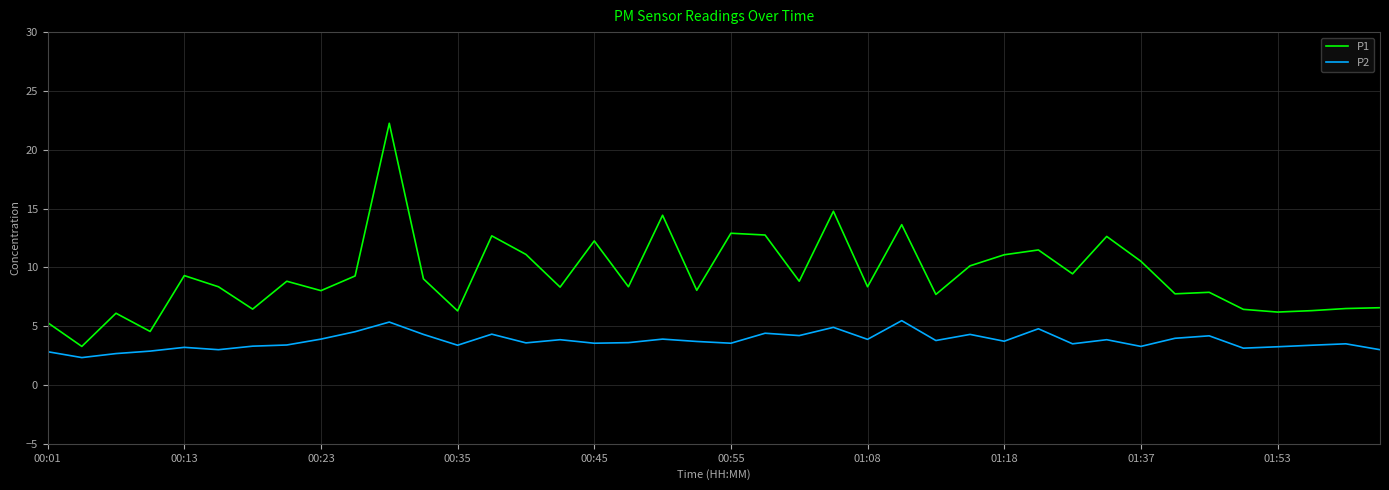

How many lines are shown in the chart?

2